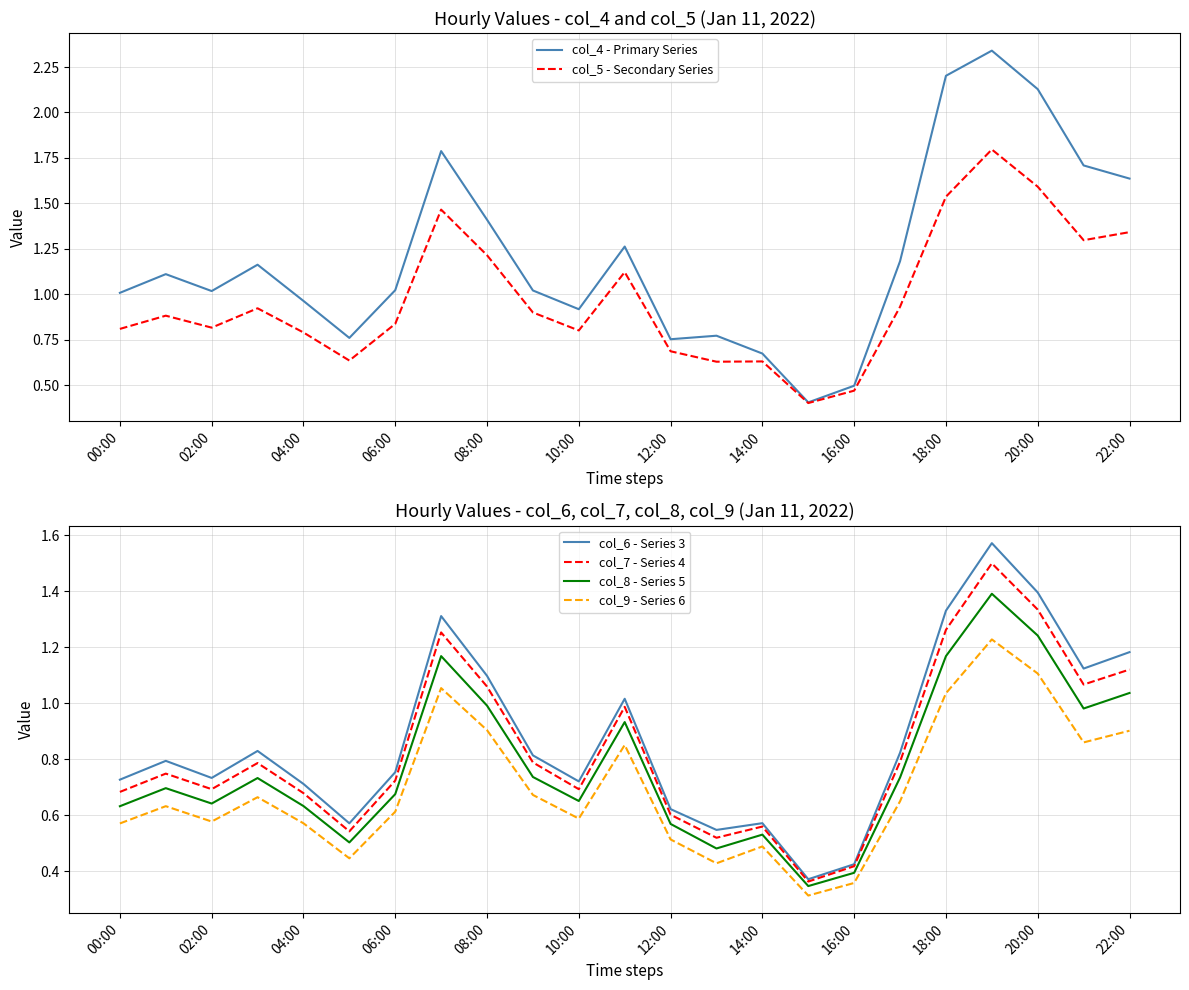

What is the lowest value of the col_5 - Secondary Series series?

0.4